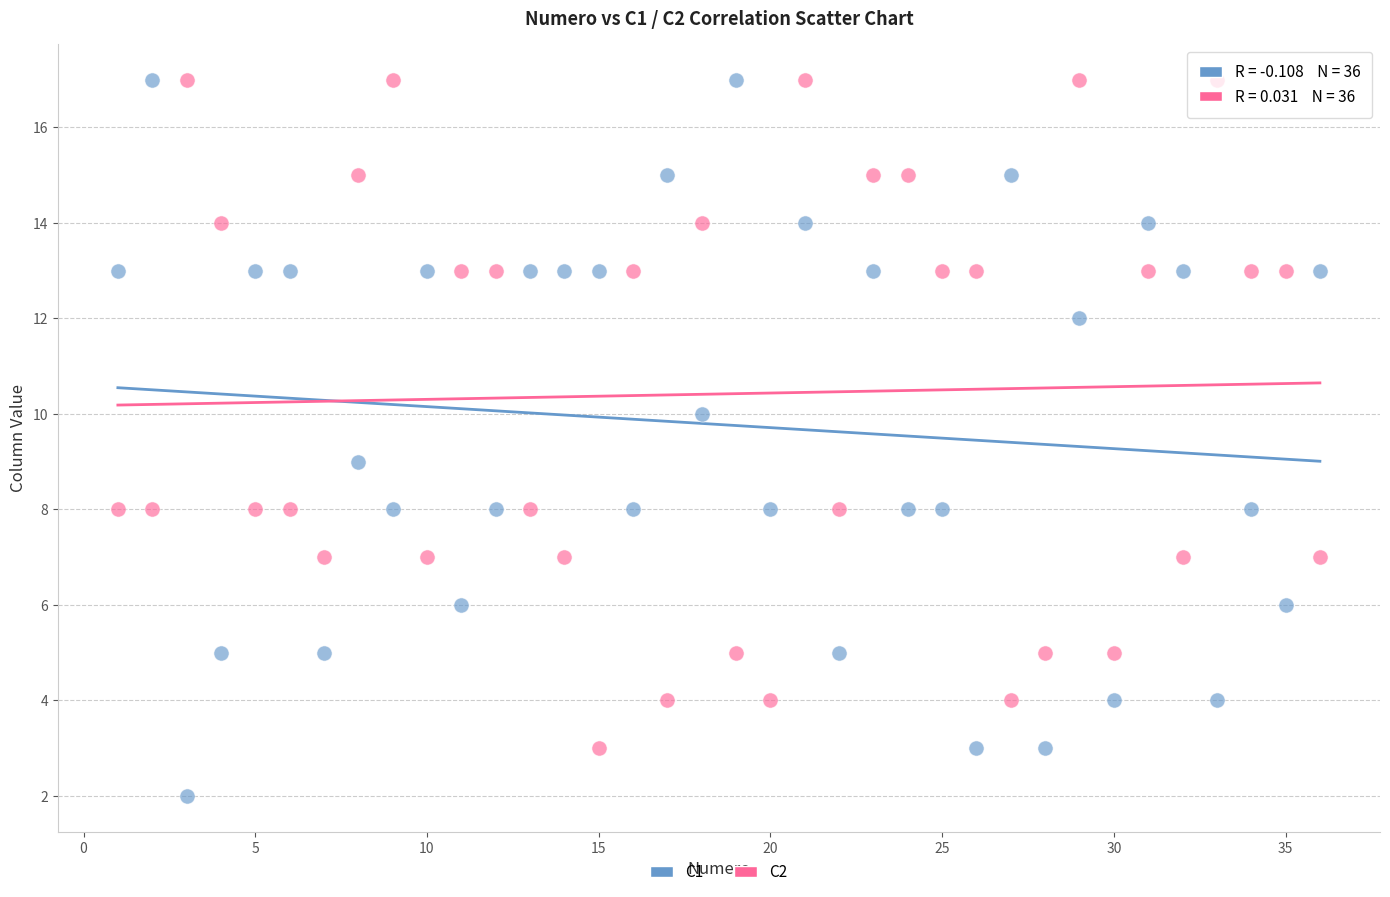

Across all data points, what is the range of X values (max minus min)?

35